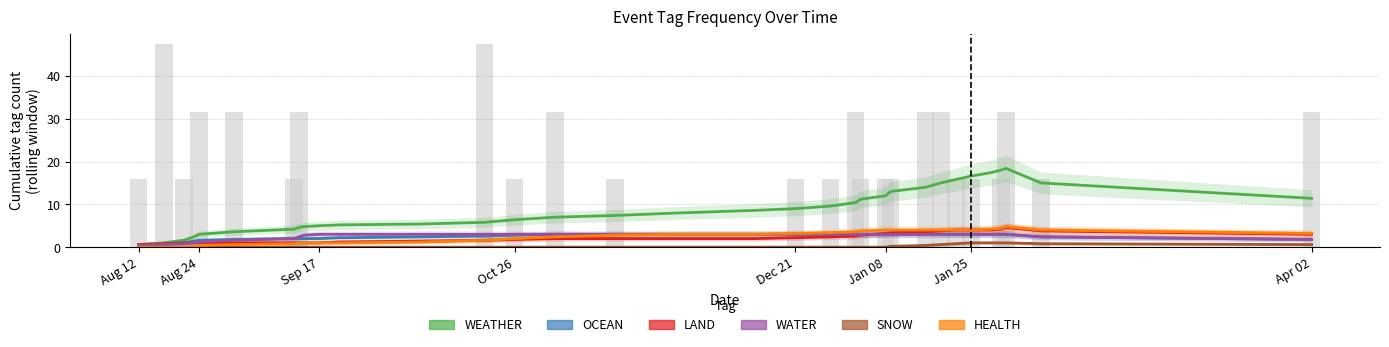

Does the chart contain any negative values?

No